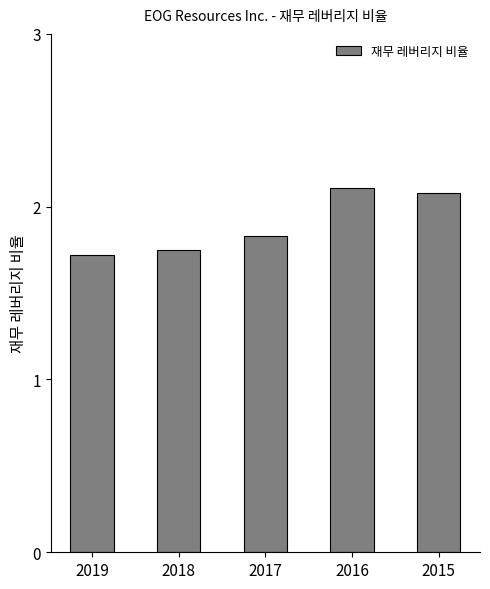

What is the sum of all values?

9.5